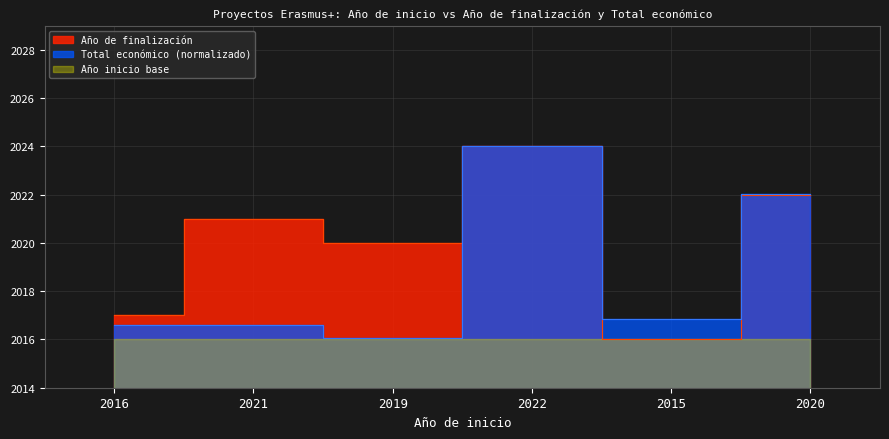

Which series has the widest spread of values?

Año de finalización